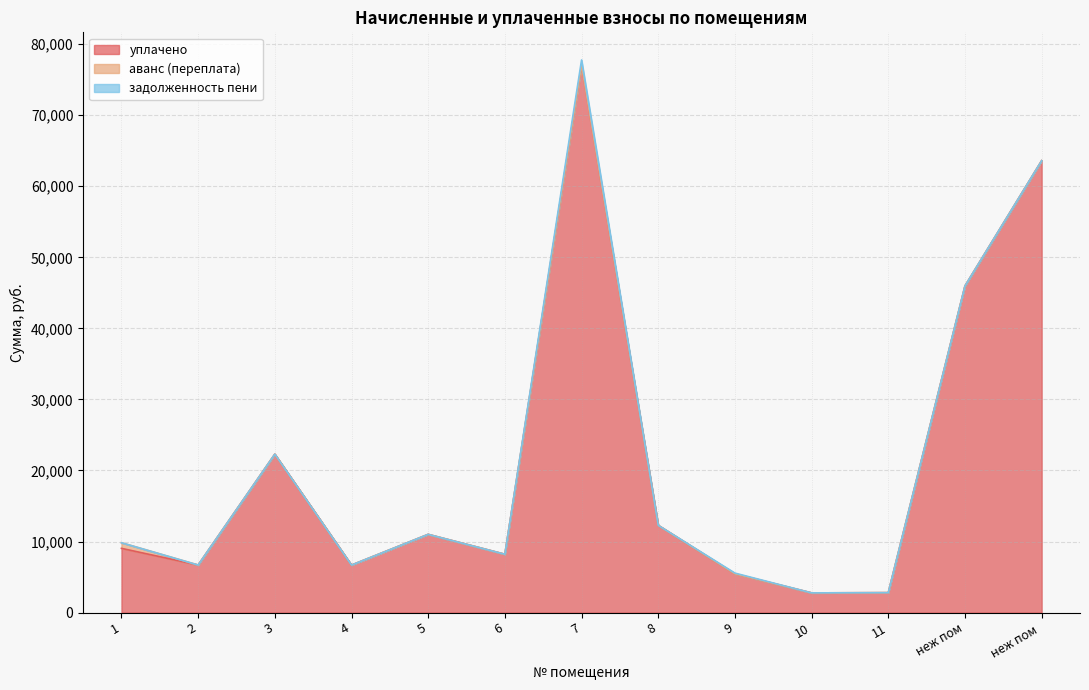

What value does the аванс (переплата) series have at 1?

791.2